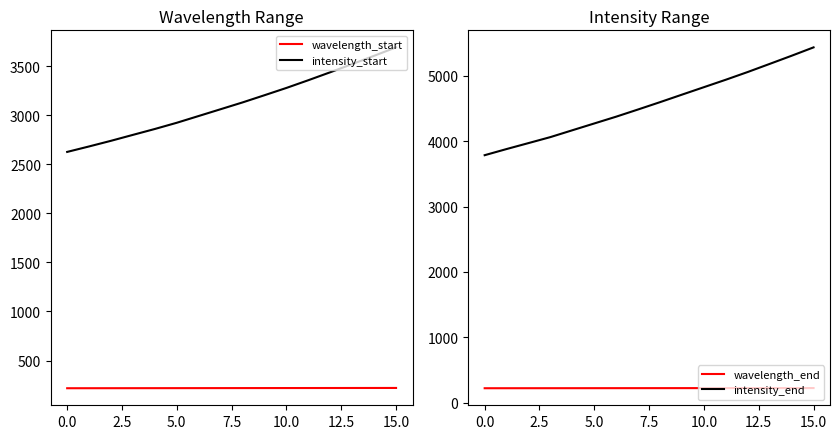

True or false: wavelength_start and intensity_end cross at least once.

False